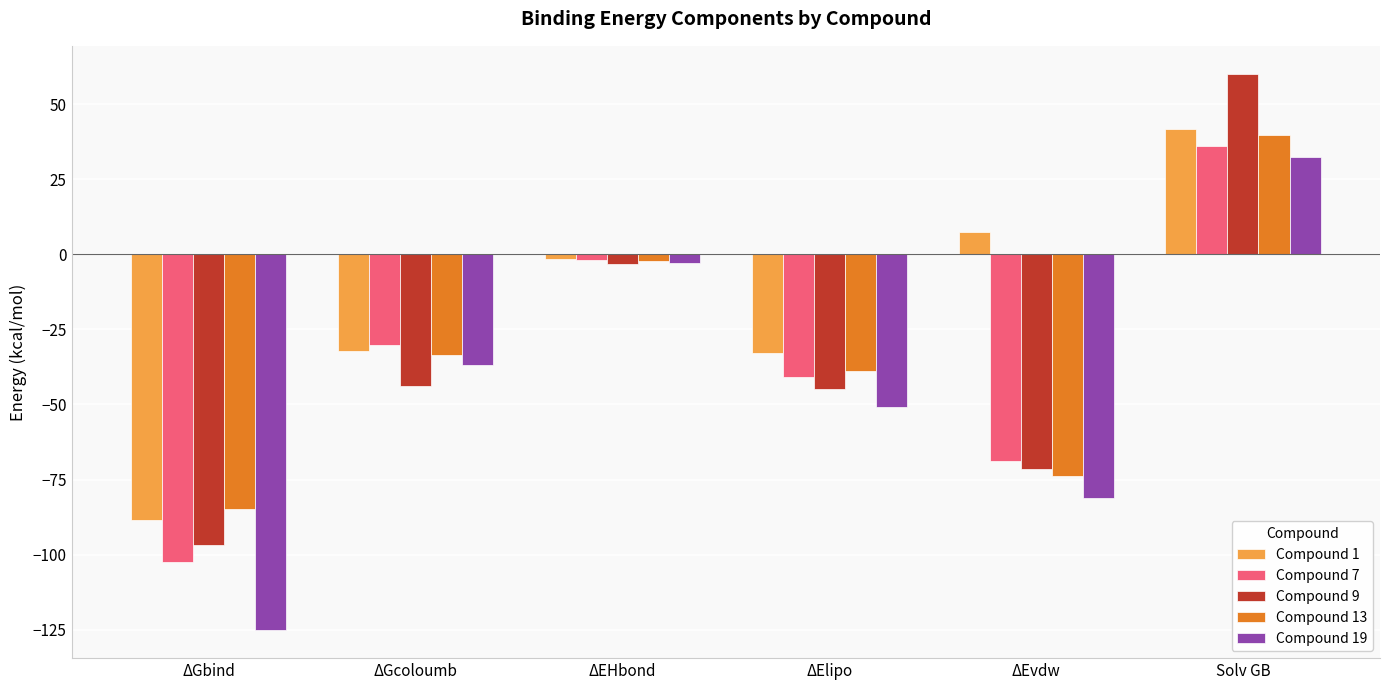

What is the lowest value of the Compound 13 series?

-84.9